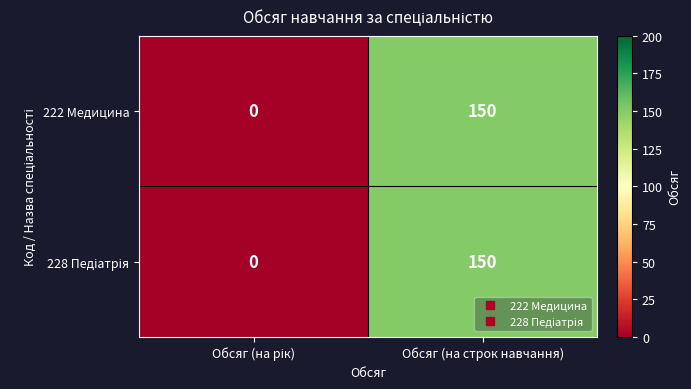

What is the sum of all 222 Медицина values?

150